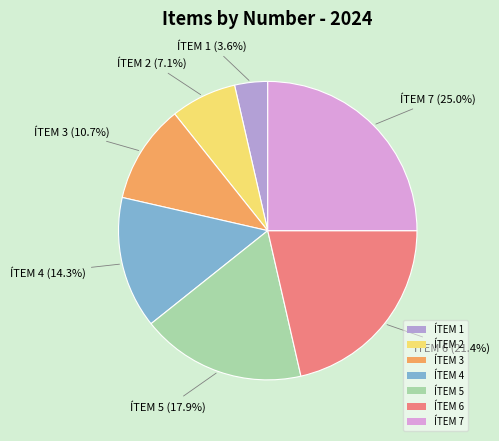

Rank the categories by value from lowest to highest.

ÍTEM 1, ÍTEM 2, ÍTEM 3, ÍTEM 4, ÍTEM 5, ÍTEM 6, ÍTEM 7